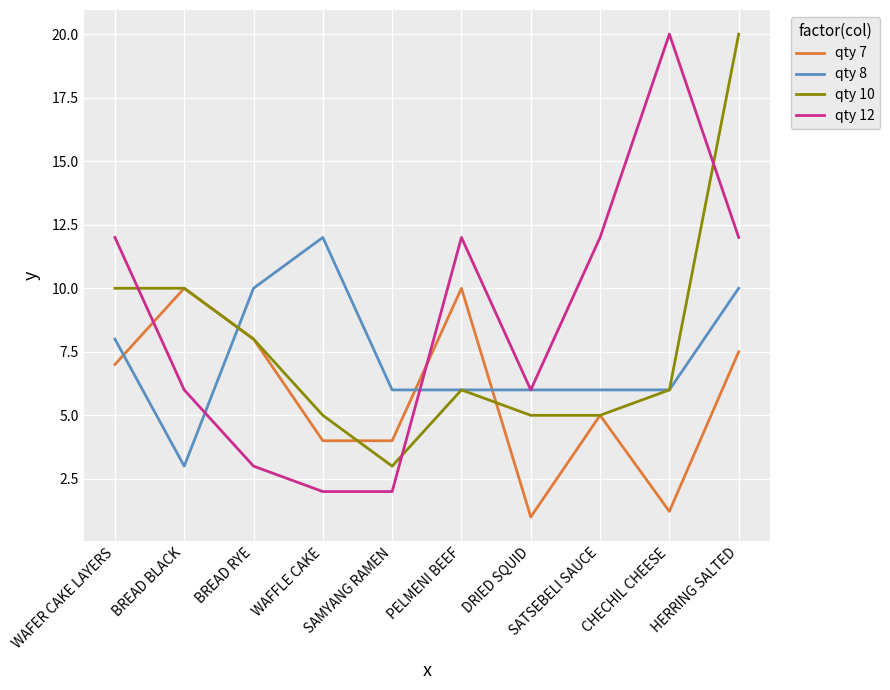

True or false: qty 8 has more than 0 interior local peaks.

True